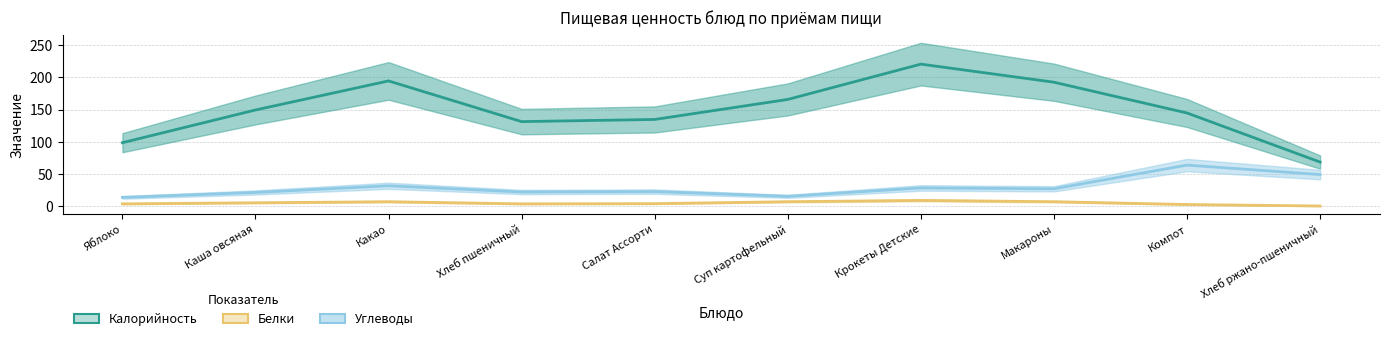

In Углеводы, how many points are lower than both neighbors (excluding endpoints)?

3